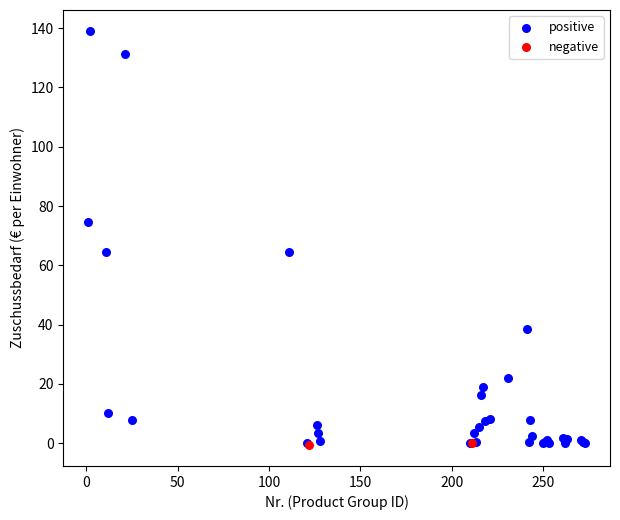

What are all the series names shown in the legend?

positive, negative